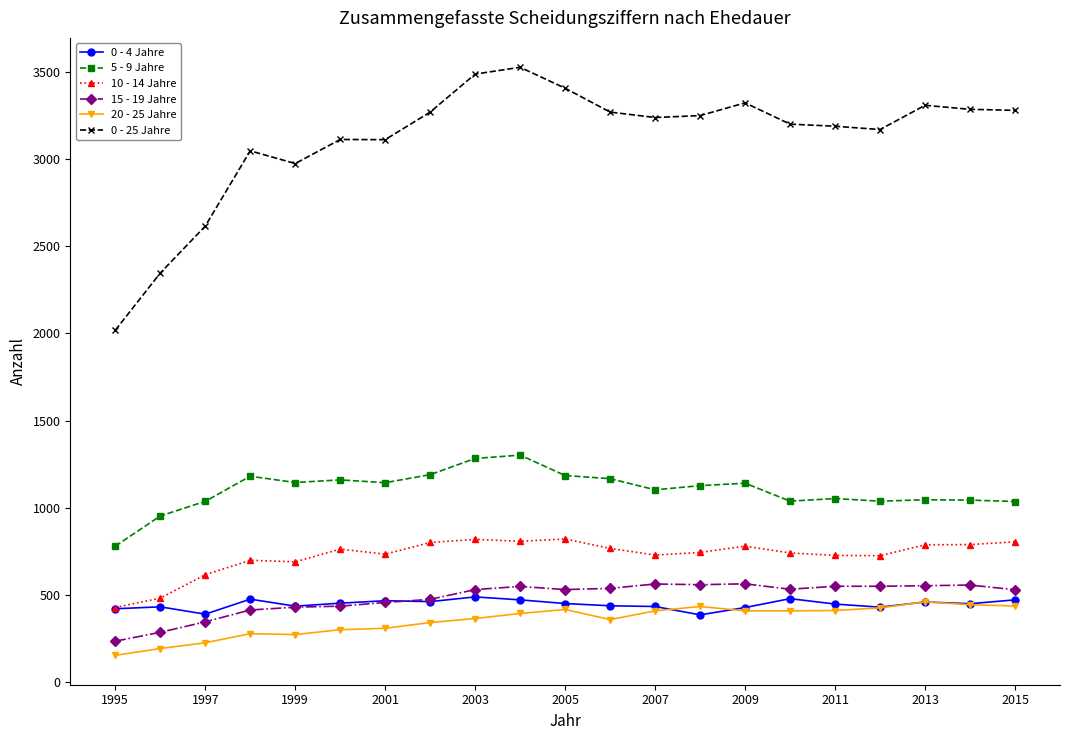

Which series has the largest range (max minus min)?

0 - 25 Jahre